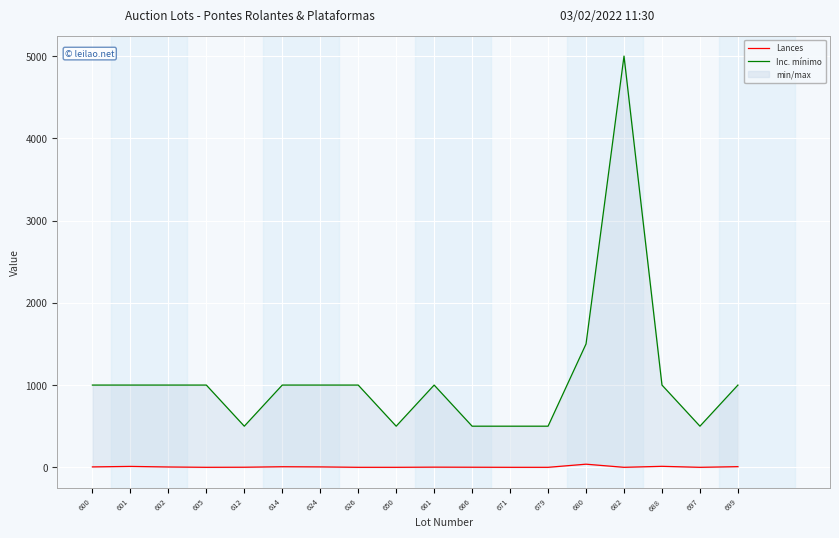

What is the sum of all Inc. mínimo values?

19500